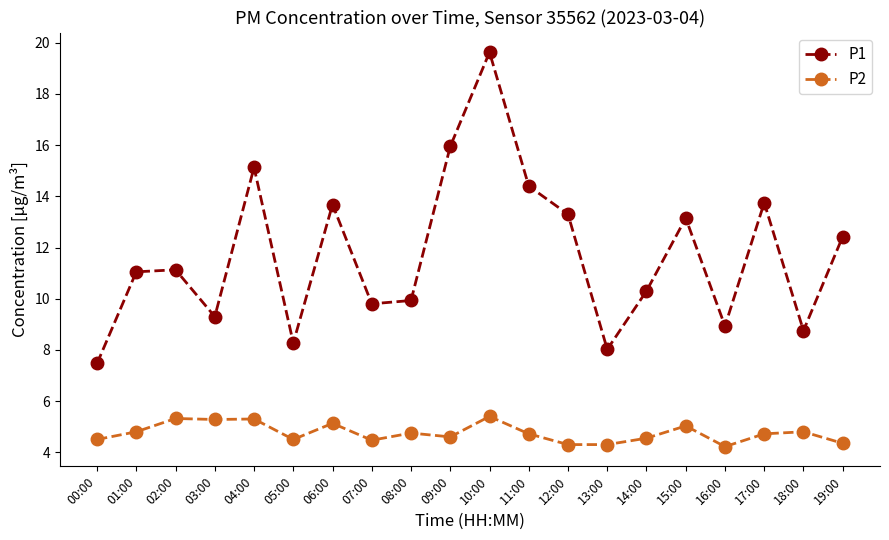

What position from the right is 06:00?

14